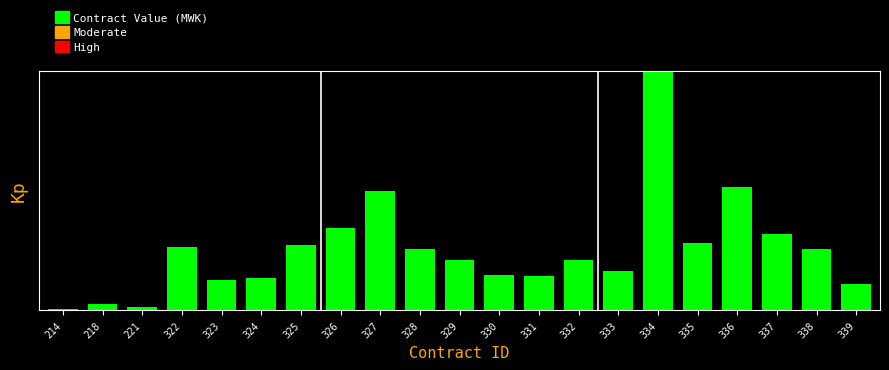

Reading left to right, what are all the values shown in this chart?

0.0	0.2	0.1	2.4	1.1	1.2	2.4	3.1	4.5	2.3	1.9	1.3	1.3	1.9	1.5	9.0	2.5	4.6	2.9	2.3	1.0